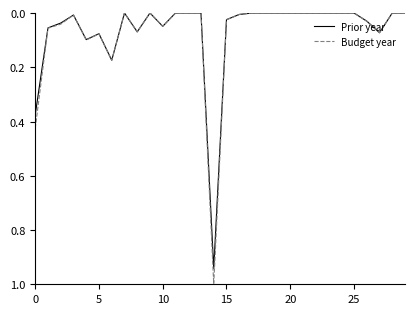

Which series has the widest spread of values?

Budget year